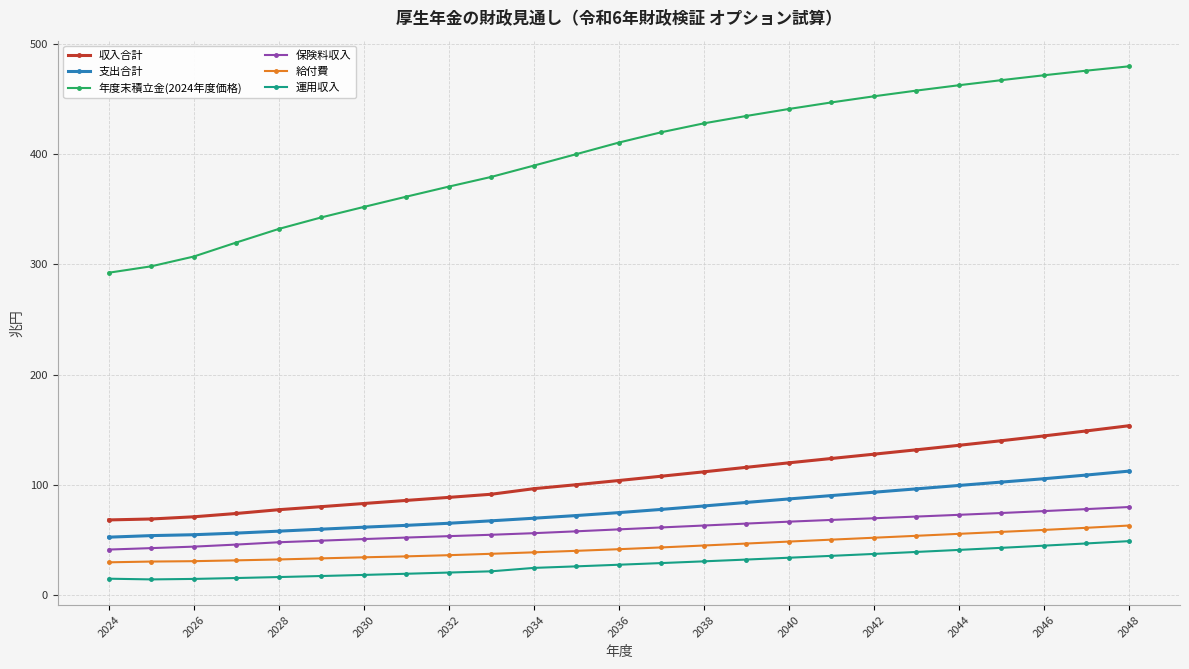

Which series has the largest total across all categories?

年度末積立金(2024年度価格)